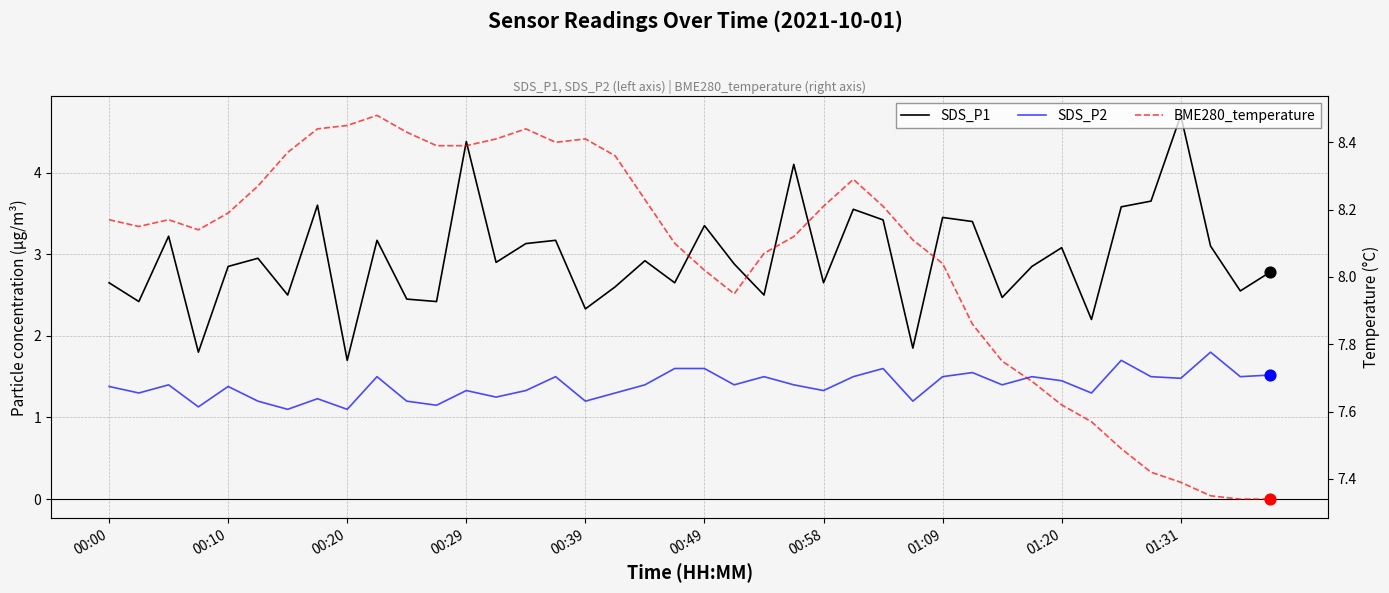

Which series has the largest total across all categories?

BME280_temperature